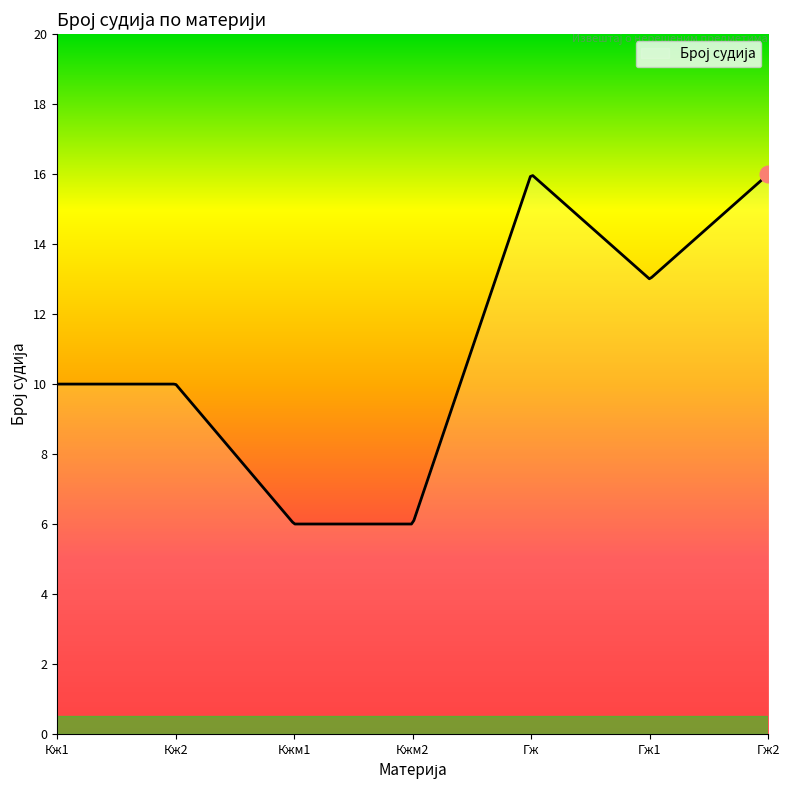

What is the difference between the maximum and minimum values?

10.0